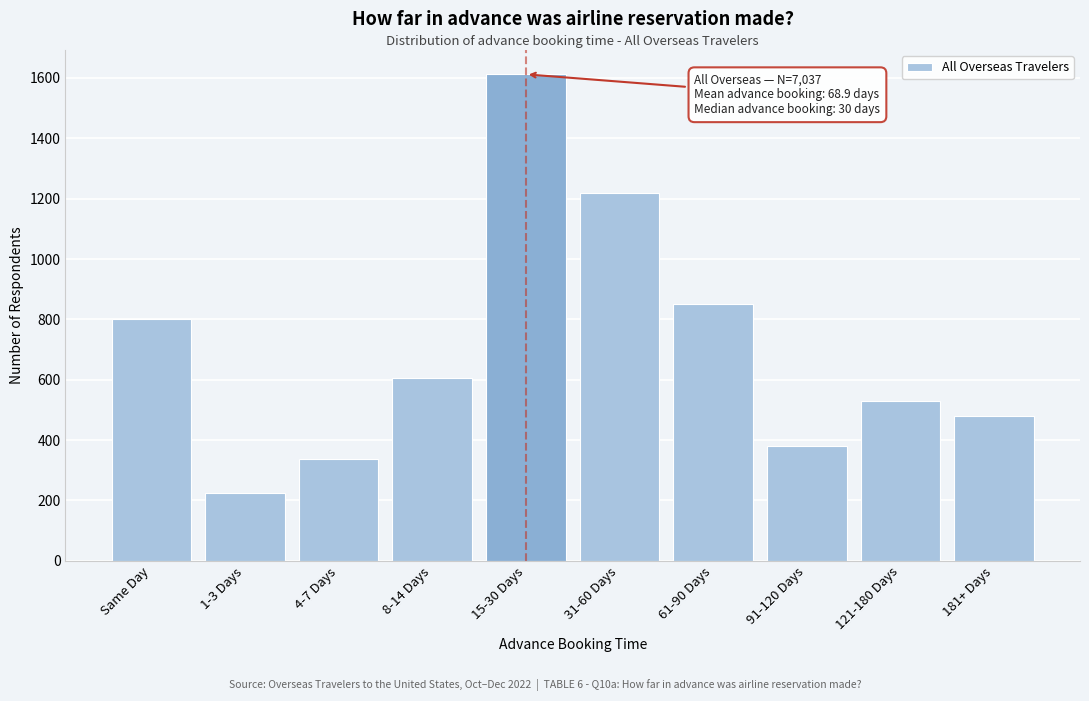

Reading right to left, what are all the values shown in this chart?

479	528	380	852	1218	1612	605	338	225	802